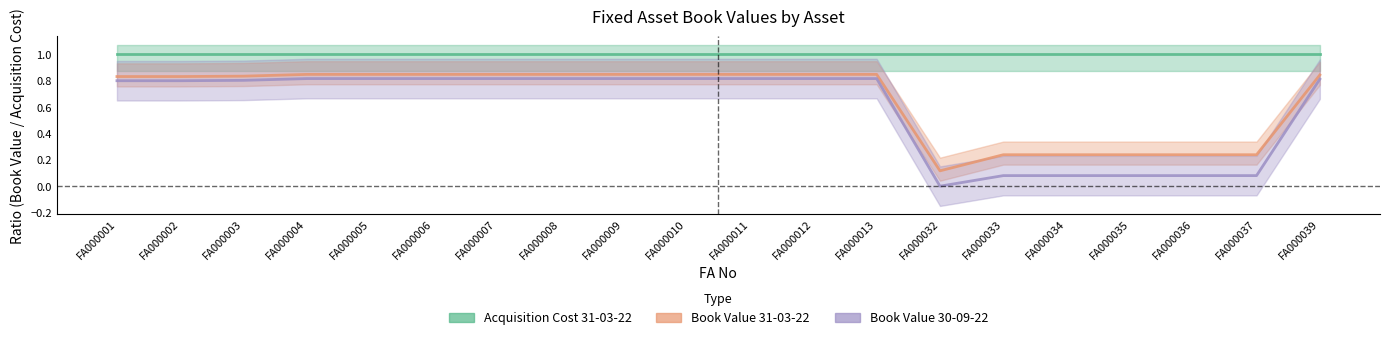

Which category has the lowest value in the Book Value 30-09-22 series?

FA000032